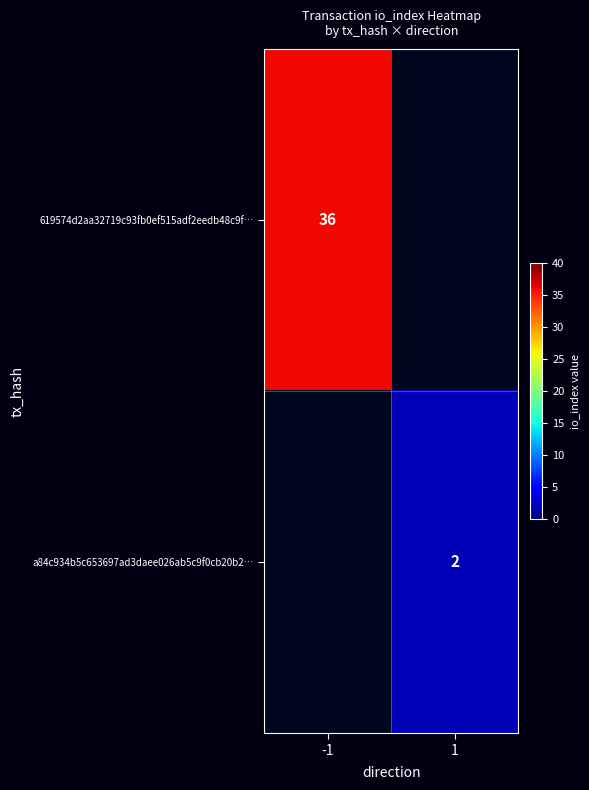

Which has a higher value, 1 or -1?

-1